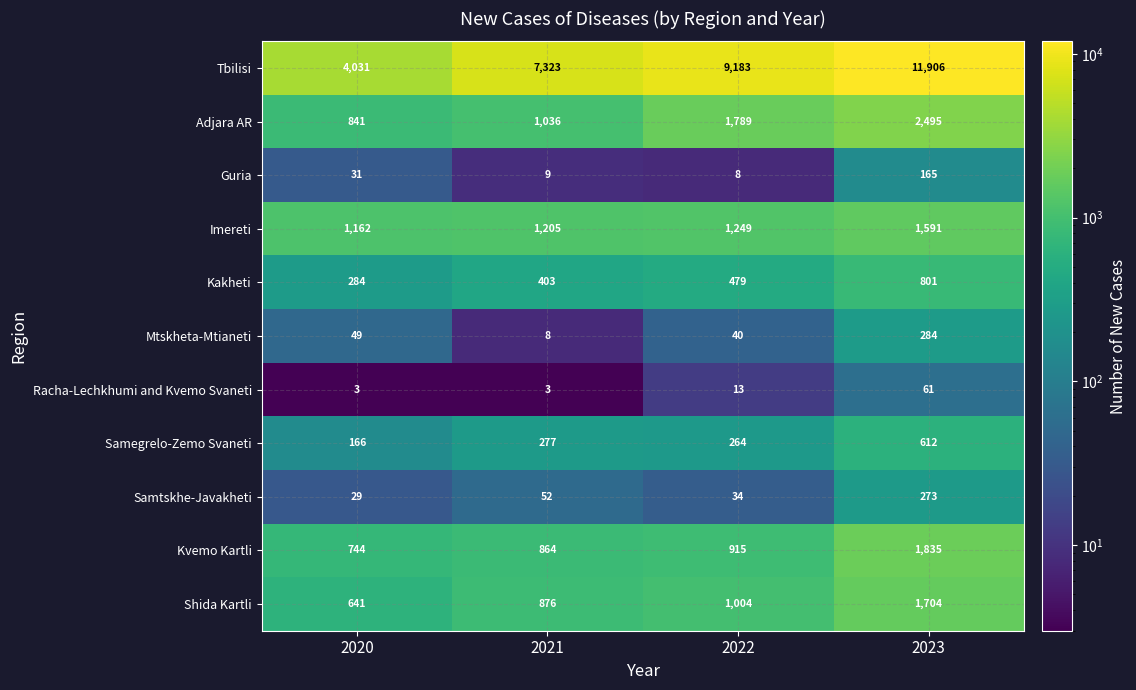

At which category is the sum across all series the highest?

2023